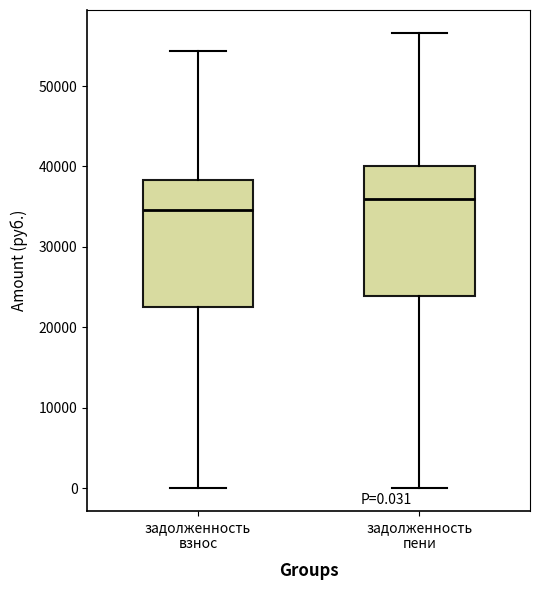

Which box's median line is the highest?

задолженность пени